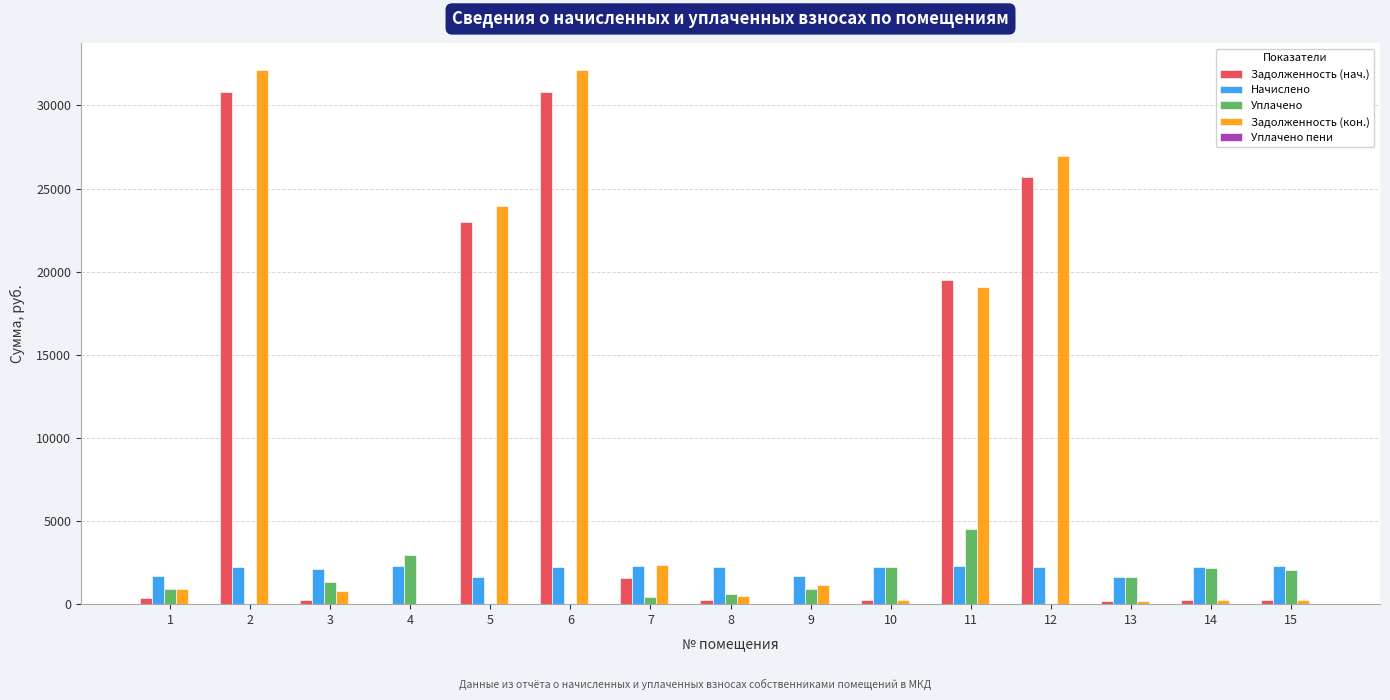

What is the sum of all Уплачено values?

19675.5